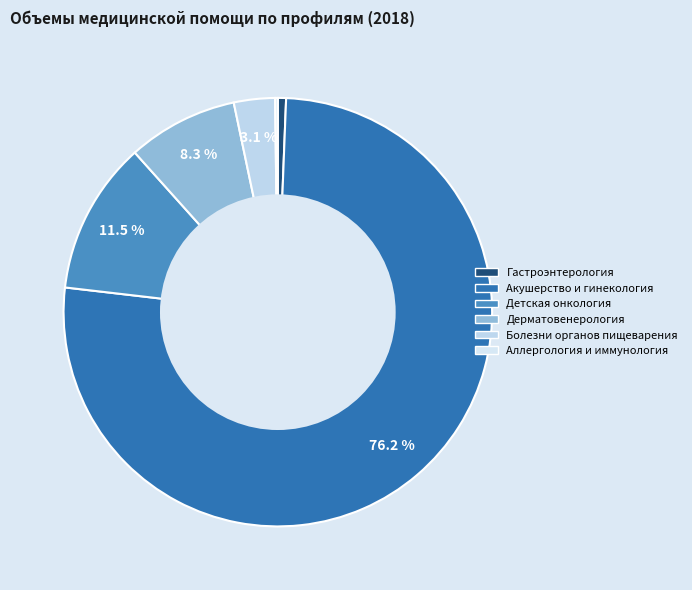

Is it true that Гастроэнтерология is 15% of the pie?

False